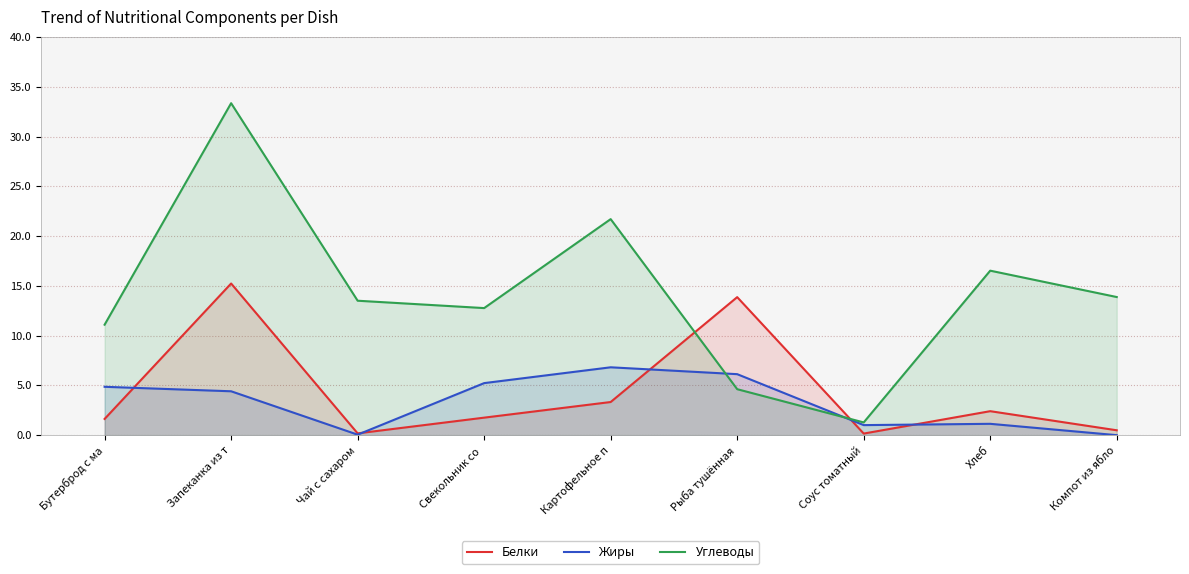

The Белки series shows 0.8 at Свекольник со . True or false?

False